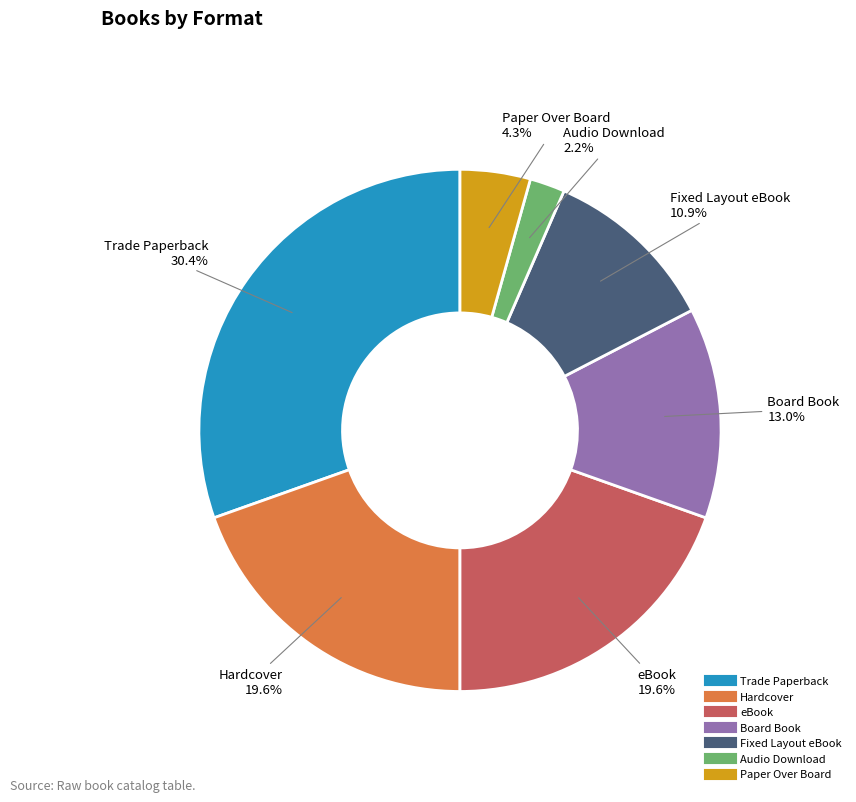

True or false: Trade Paperback accounts for 36% of the total.

False